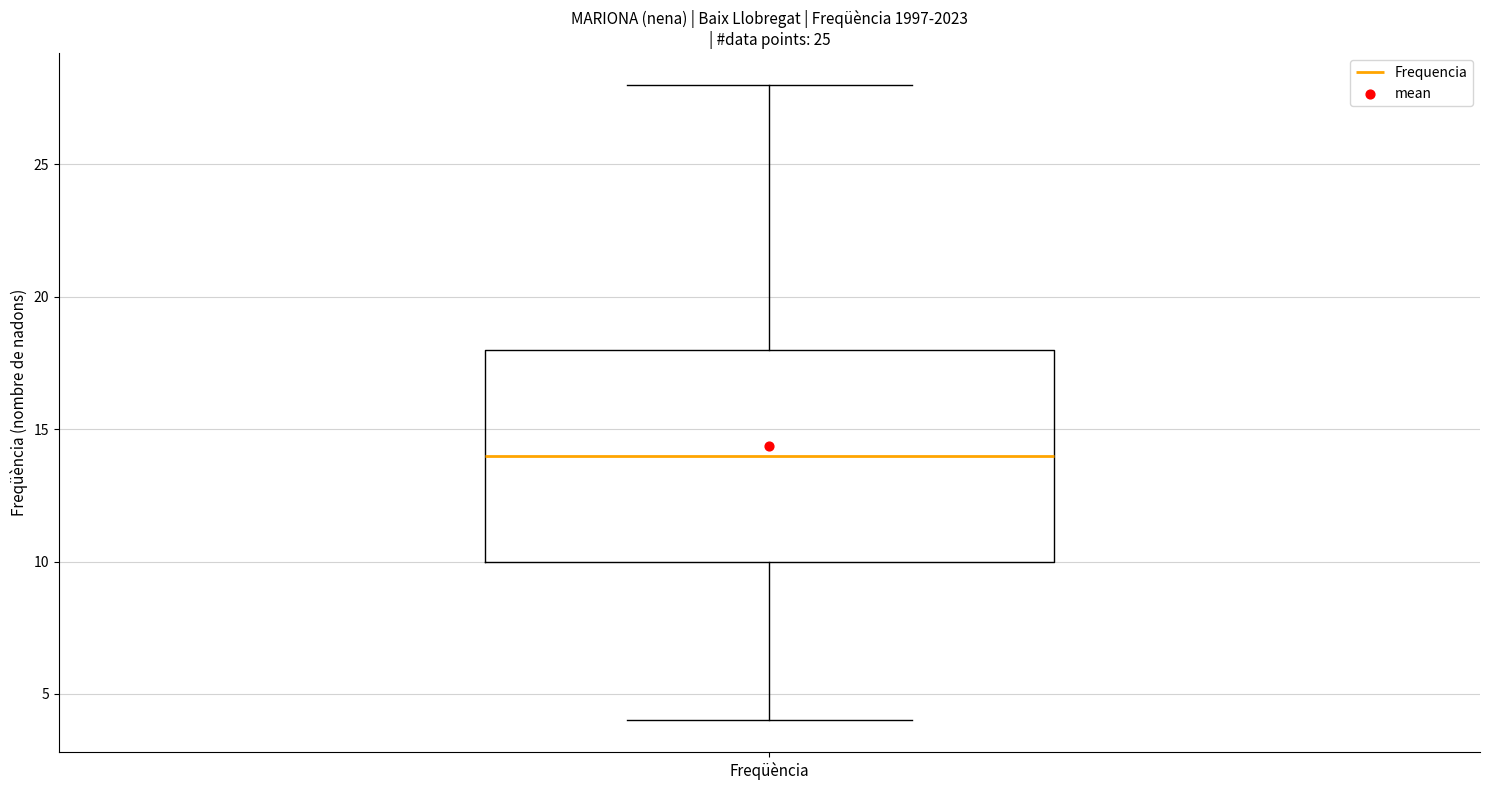

Read this box plot against the y-axis: the position of the median line, the range covered by the box, and the ends of both whiskers. The values are not printed on the chart, so give them approximately, as read against the axis.

median 14, box 10 to 18, whiskers 4 to 28